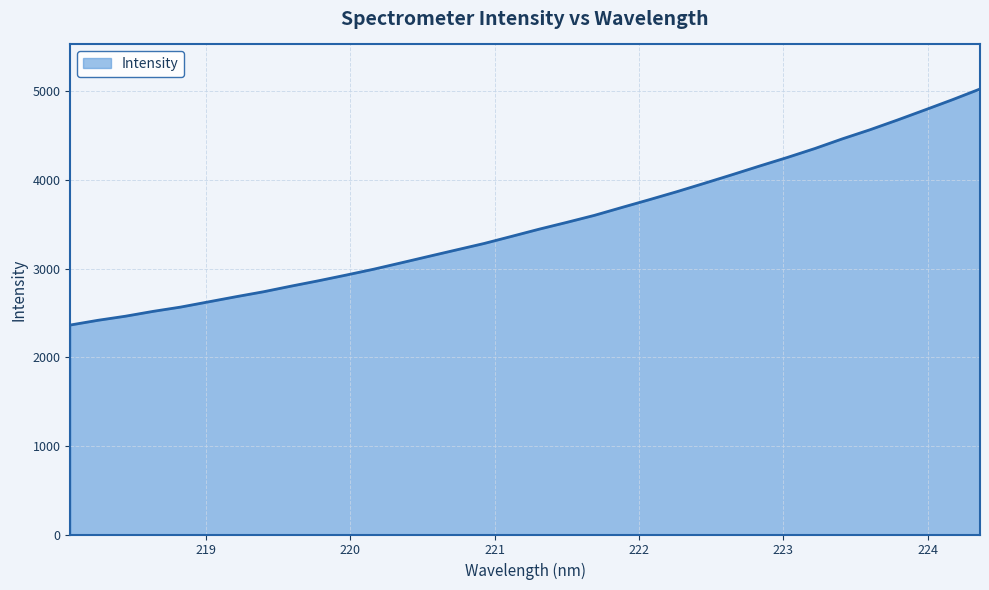

What is the smallest value displayed?

2363.5